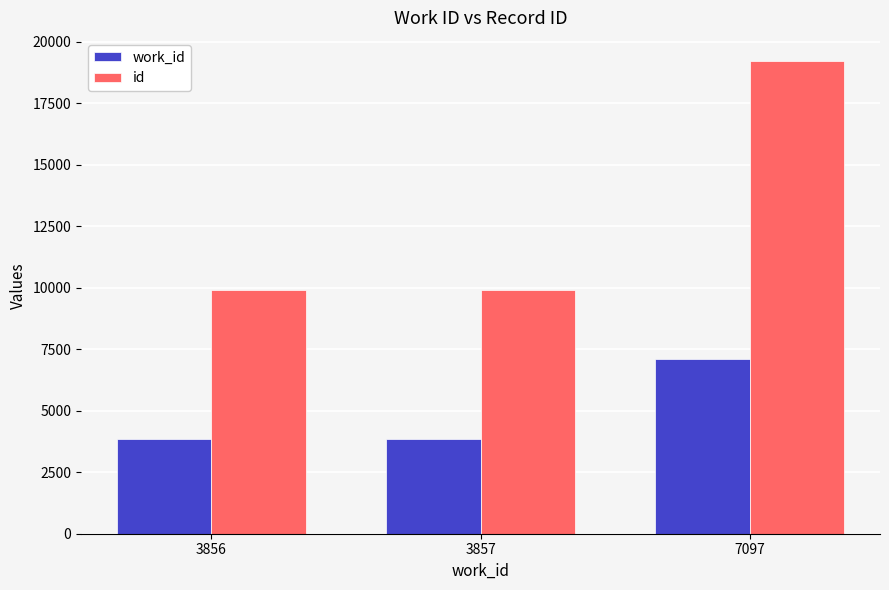

At 7097, list the series in order from largest to smallest.

id, work_id